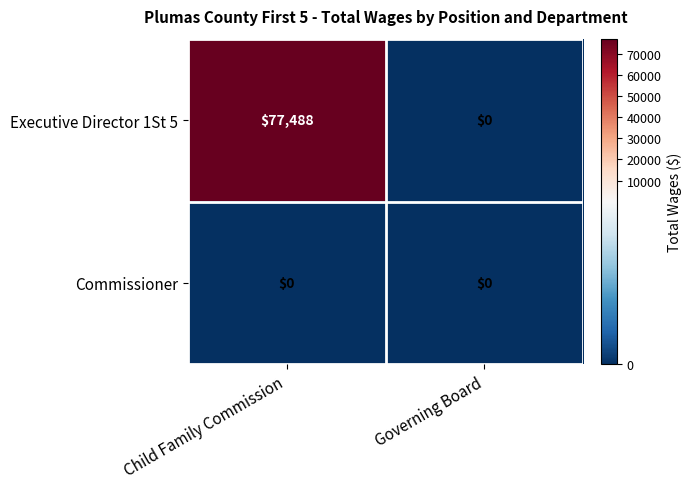

Which series changed the most between Child Family Commission and Governing Board?

Executive Director 1St 5